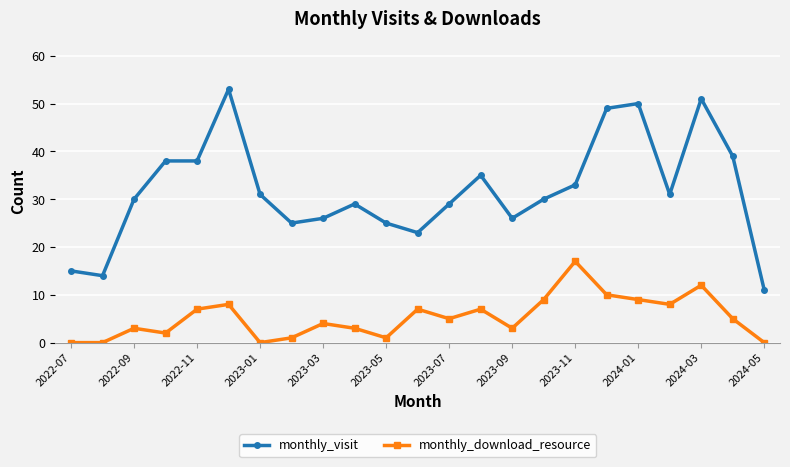

Which series has the largest range (max minus min)?

monthly_visit